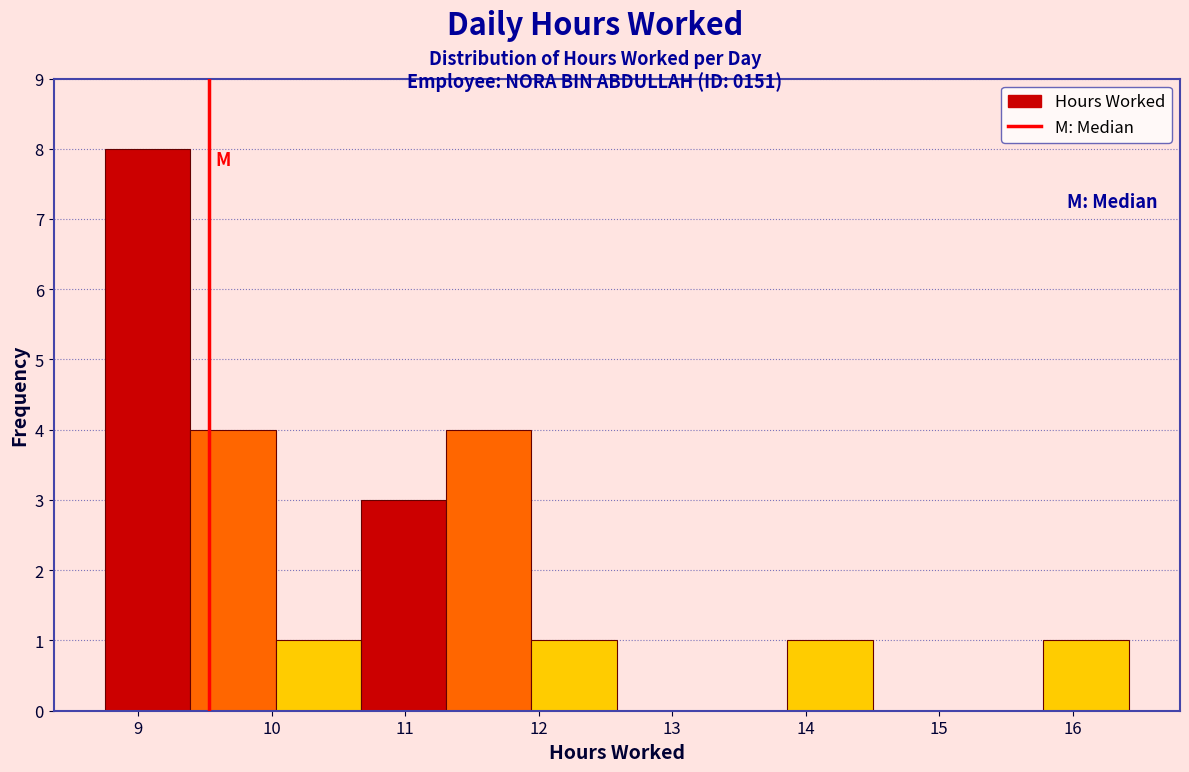

What is the height of the bar covering 10.0 to 10.7 on the x-axis? Neither the bar edges nor the heights are printed on the chart, so give them approximately, as read against the axes.

1